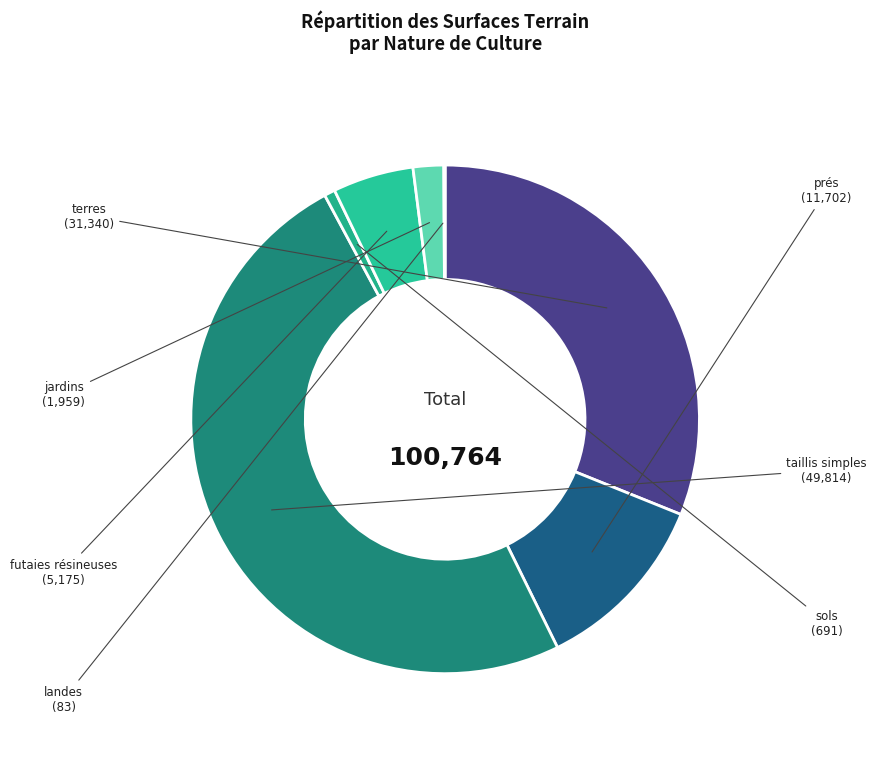

What is the largest slice in the pie chart?

taillis simples